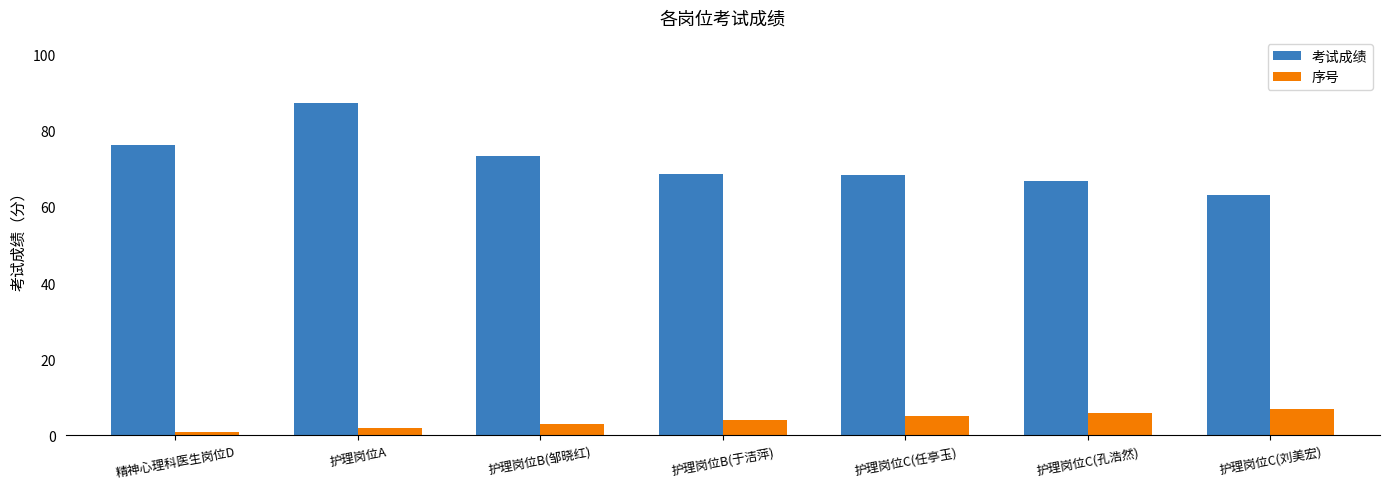

True or false: 序号 has a value of 4.0 at 护理岗位B(于洁萍).

True